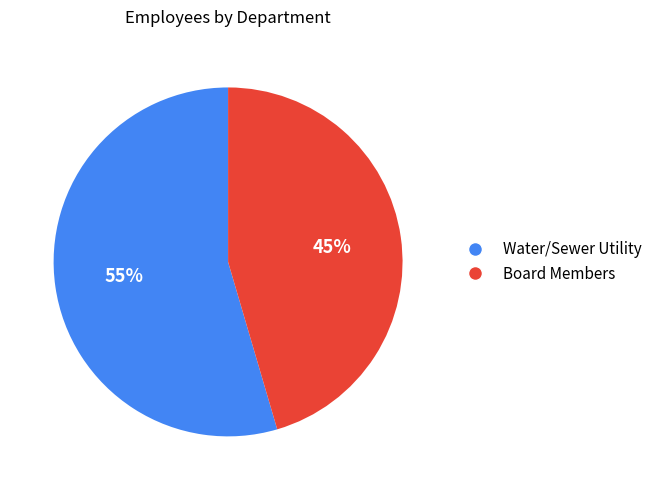

Rank the categories by value from highest to lowest.

Water/Sewer Utility, Board Members